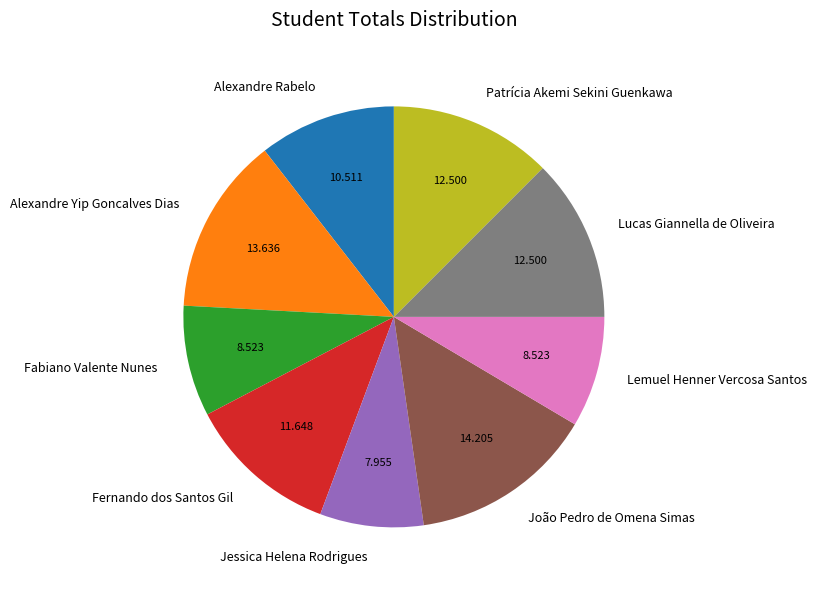

Is it true that Fabiano Valente Nunes is 9% of the pie?

True